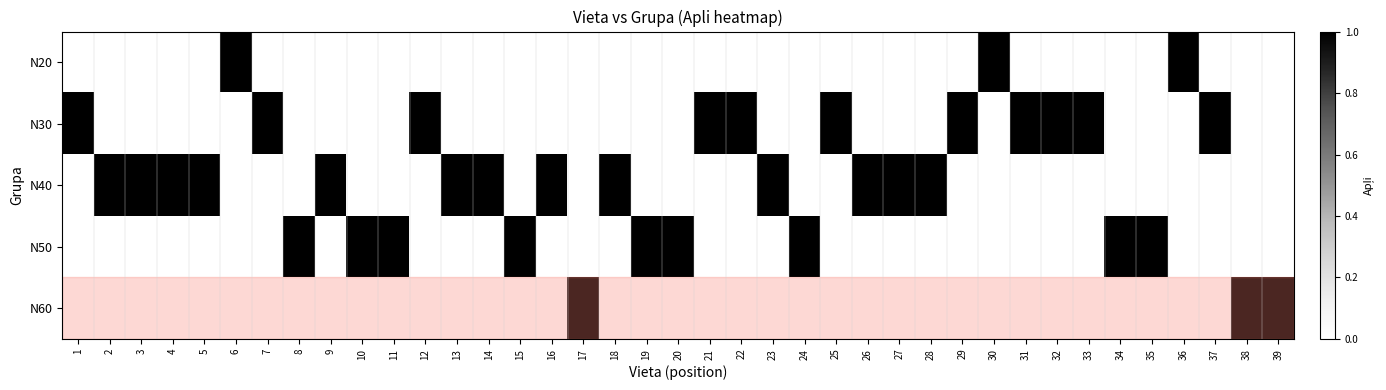

At which category does the chart reach its peak across all series?

6